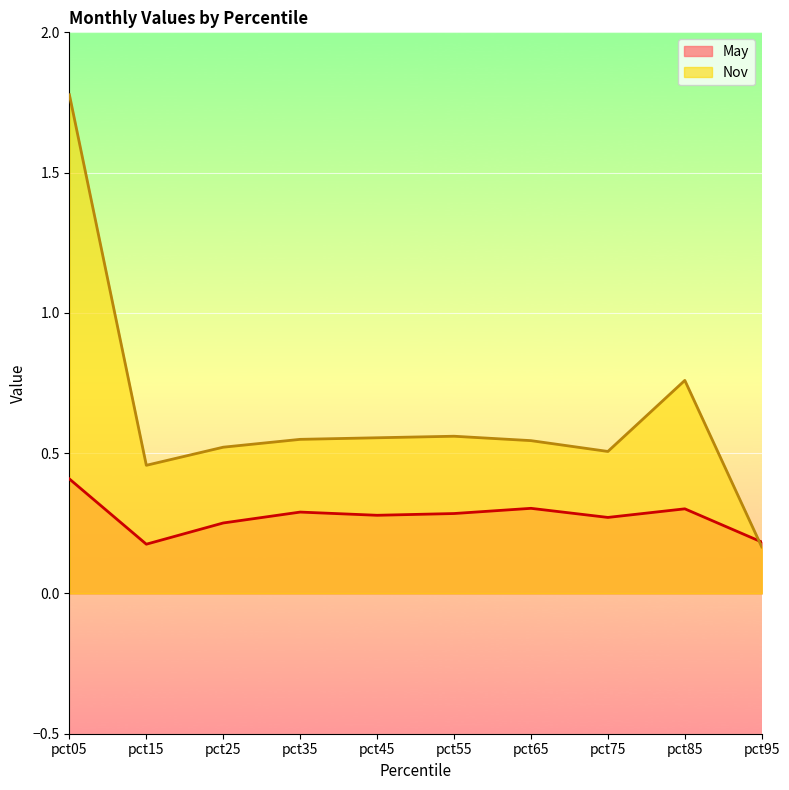

Where is the first local maximum for May?

pct35